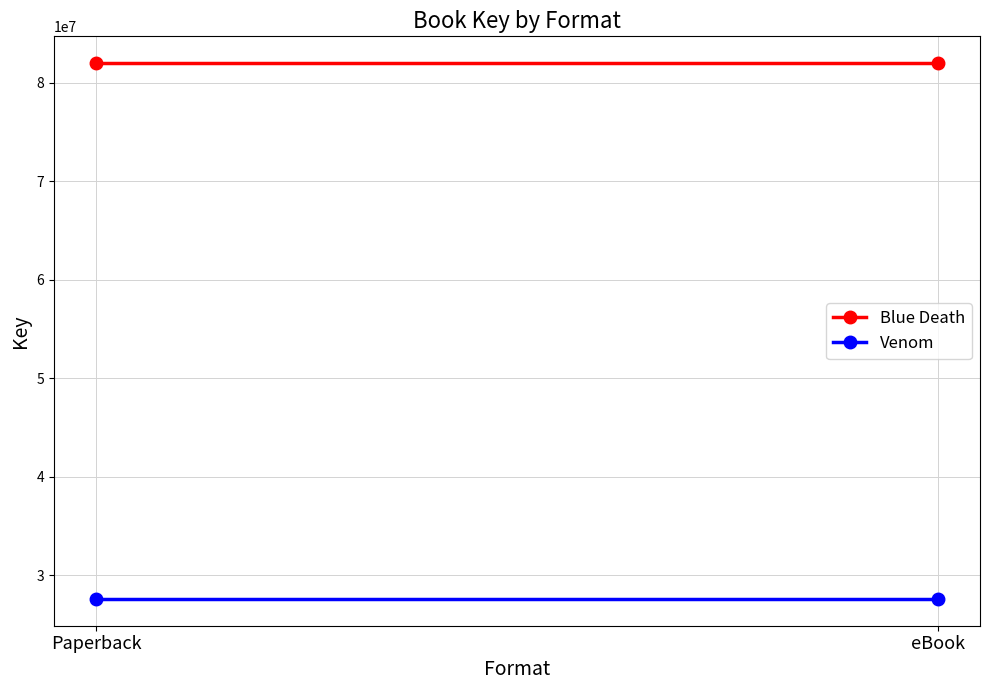

What position from the right is eBook?

1